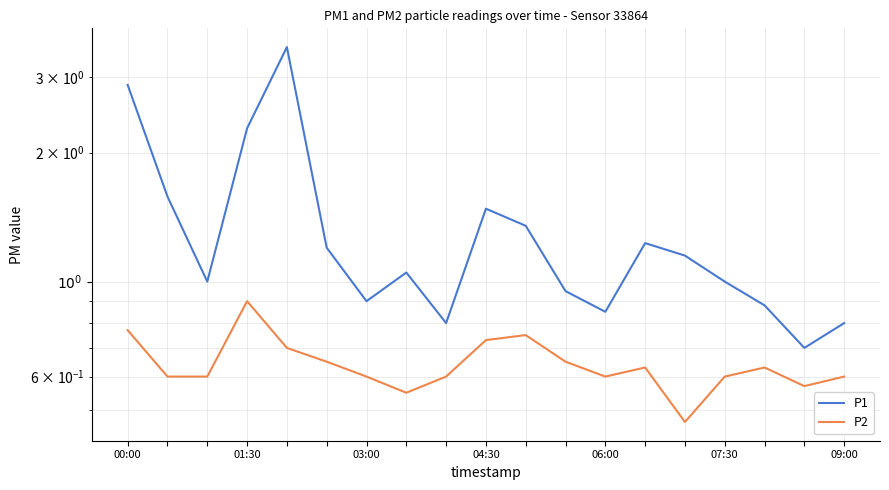

True or false: P1 and P2 intersect in this chart.

False